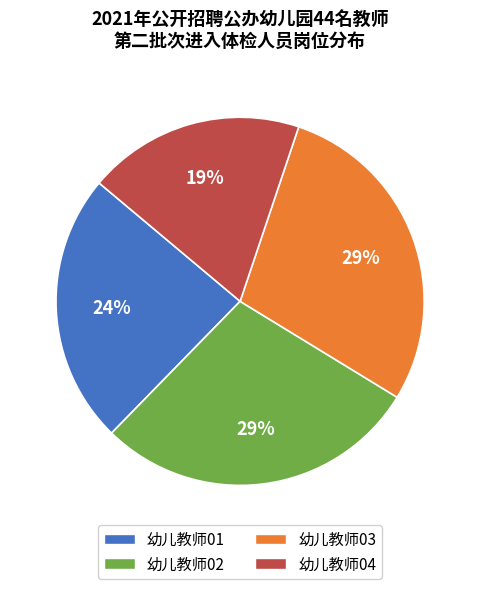

What is the ratio of the value at 幼儿教师04 to the value at 幼儿教师02?

0.7